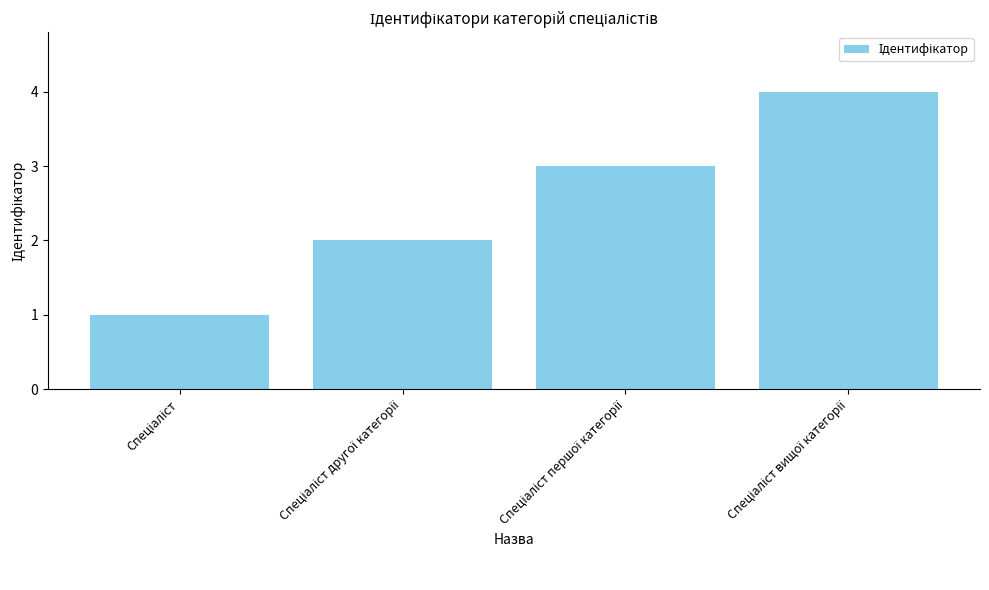

What is the difference between the maximum and minimum values?

3